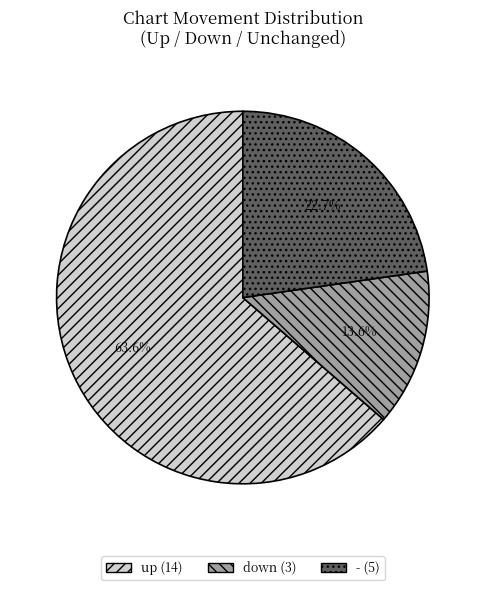

To the nearest percent, what percentage of the pie is down?

14%